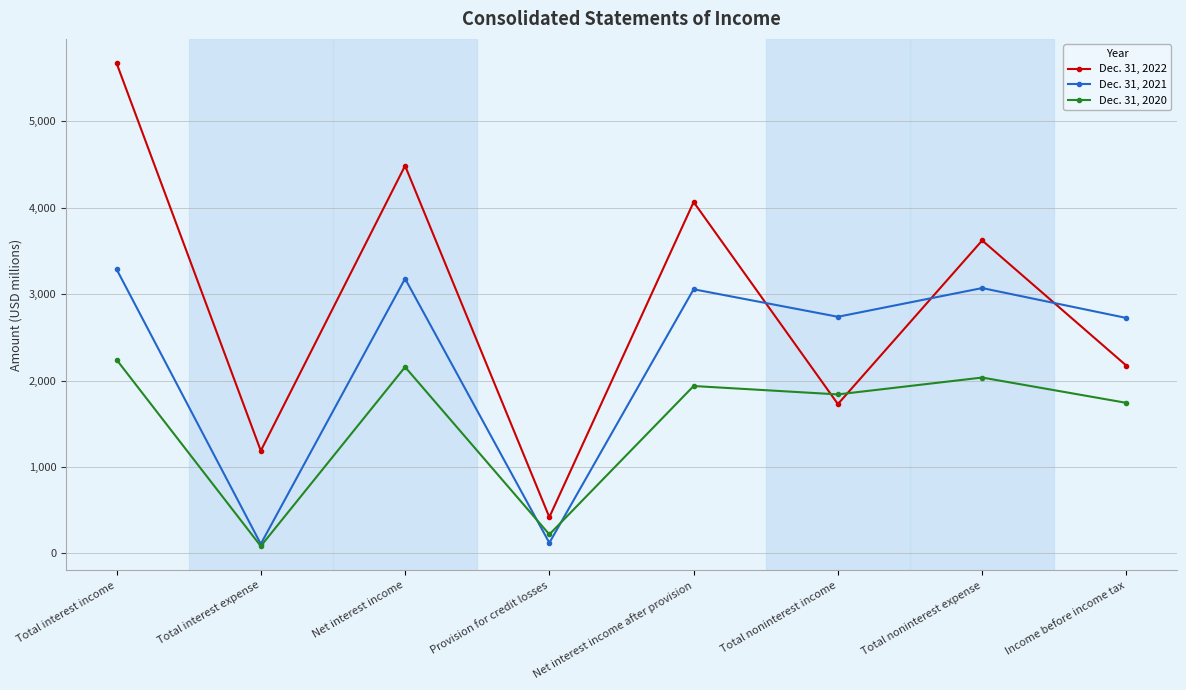

What are all the series names shown in the legend?

Dec. 31, 2022, Dec. 31, 2021, Dec. 31, 2020